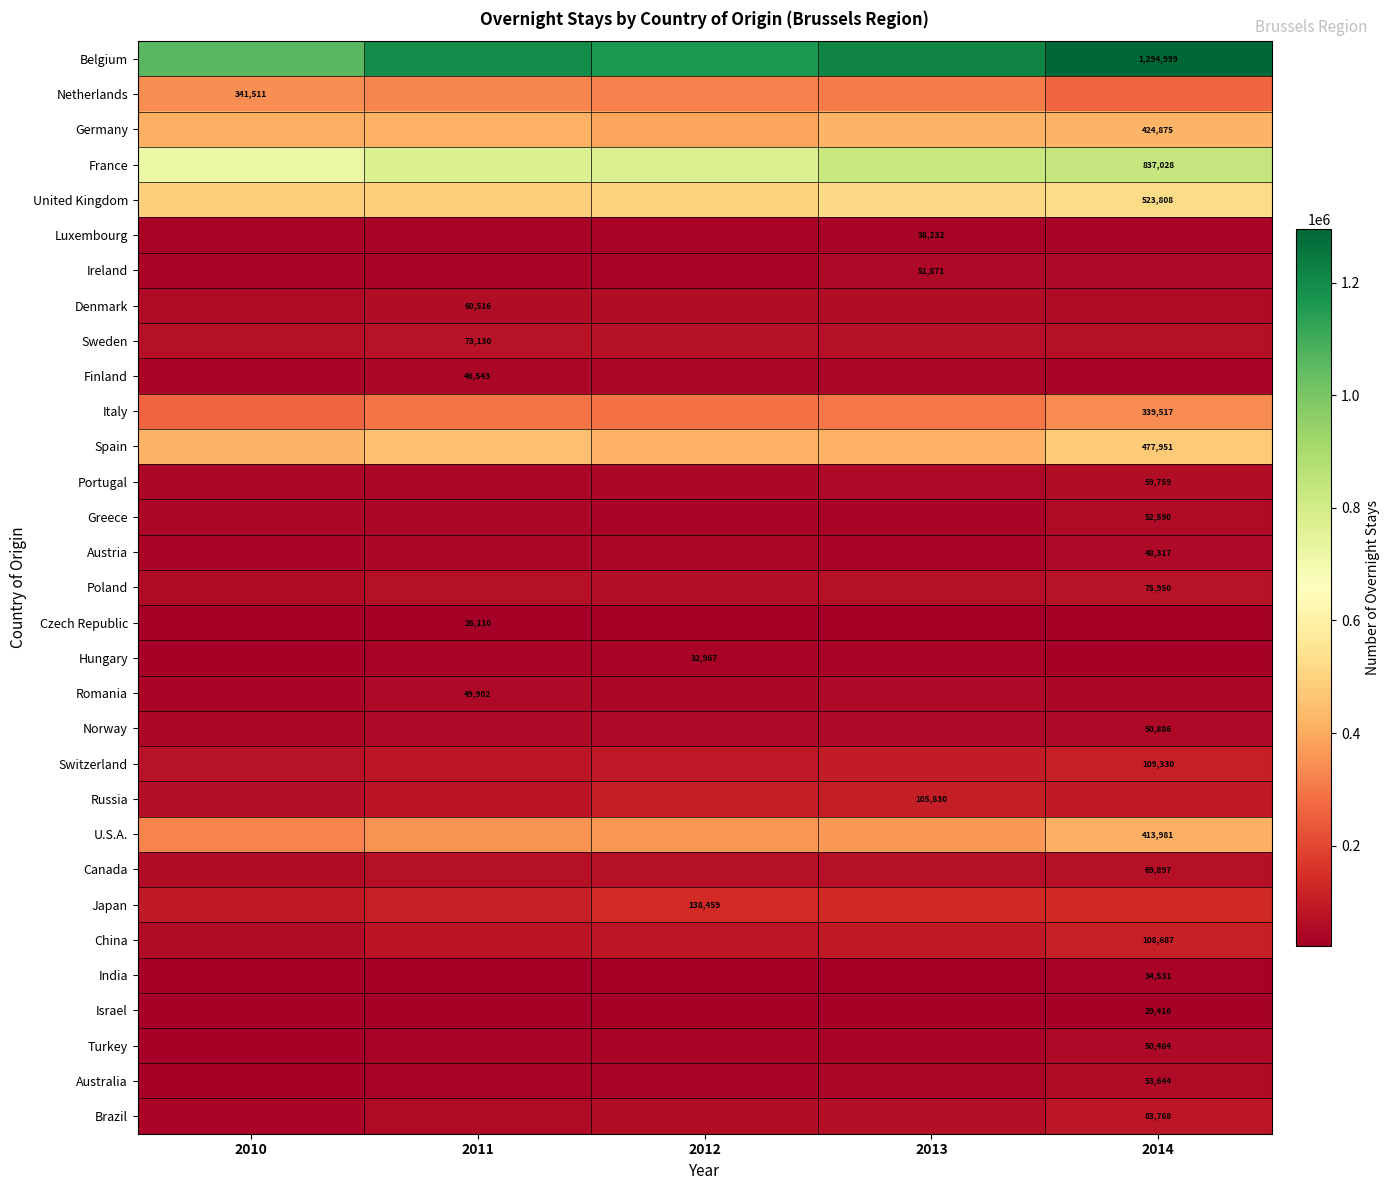

At how many categories does at least one series exceed 1065535?

4